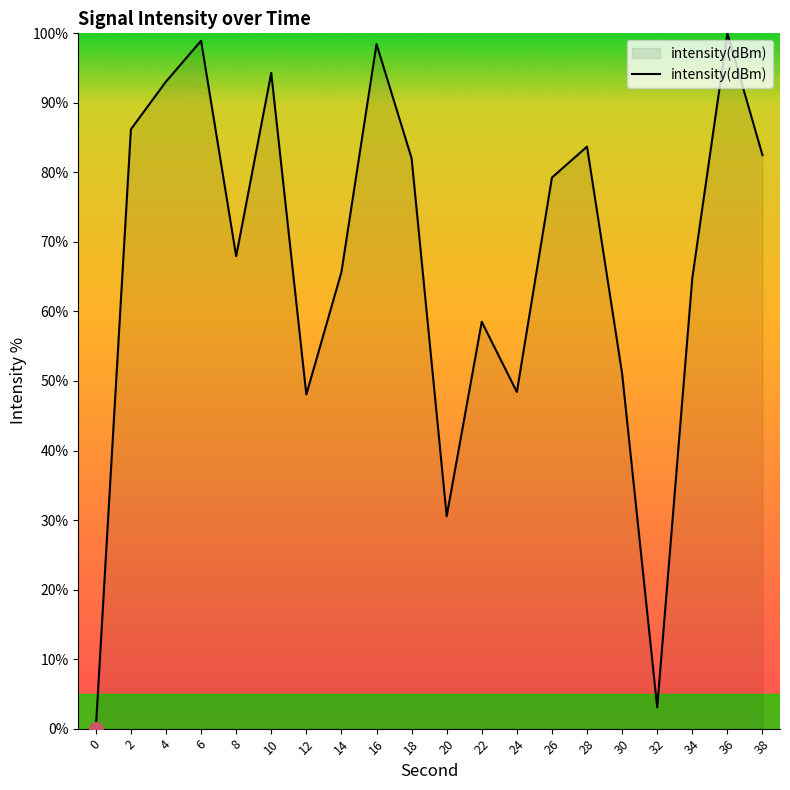

Does the chart have visible grid lines?

No